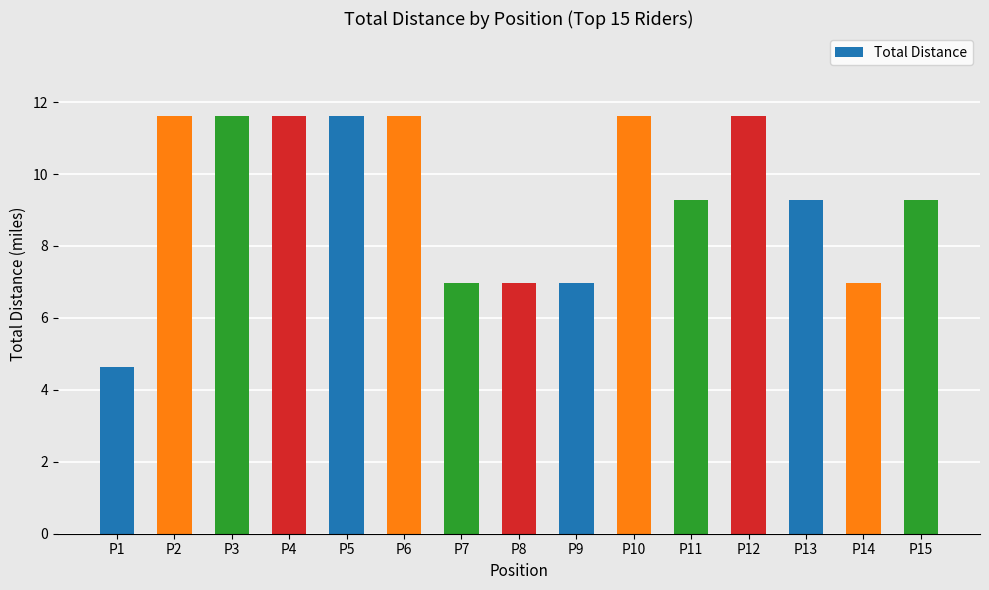

What is the difference between the second highest and second lowest values?

4.6